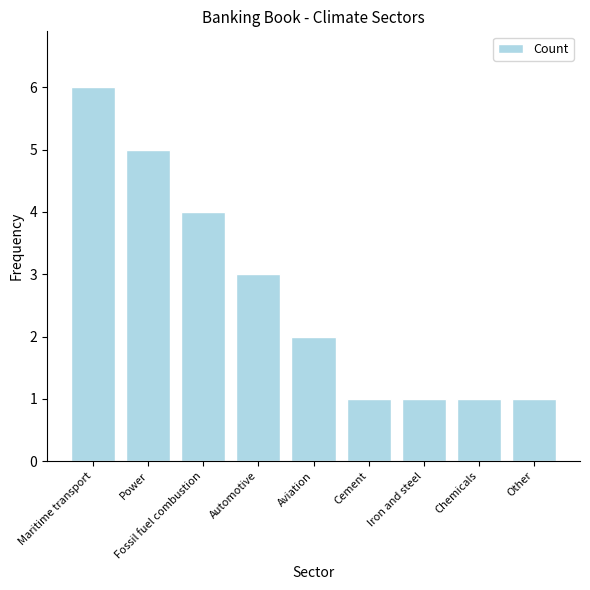

Which label corresponds to the largest value in the chart?

Maritime transport